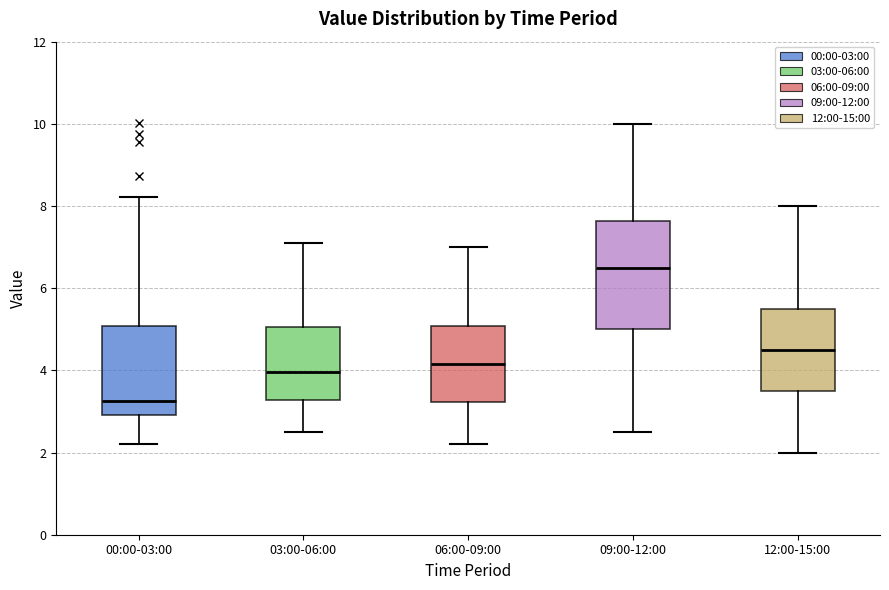

Which box is the tallest, from its lower edge to its upper edge?

09:00-12:00